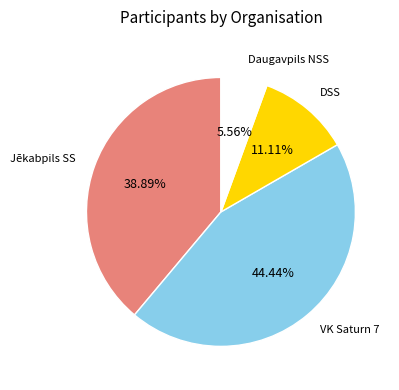

What is the ratio of the value at Jēkabpils SS to the value at DSS?

3.5